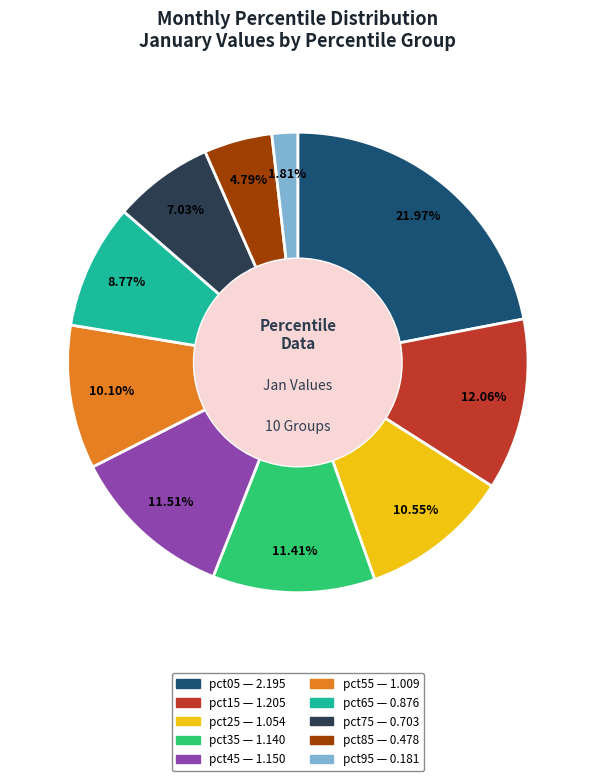

Which slice is the largest?

pct05